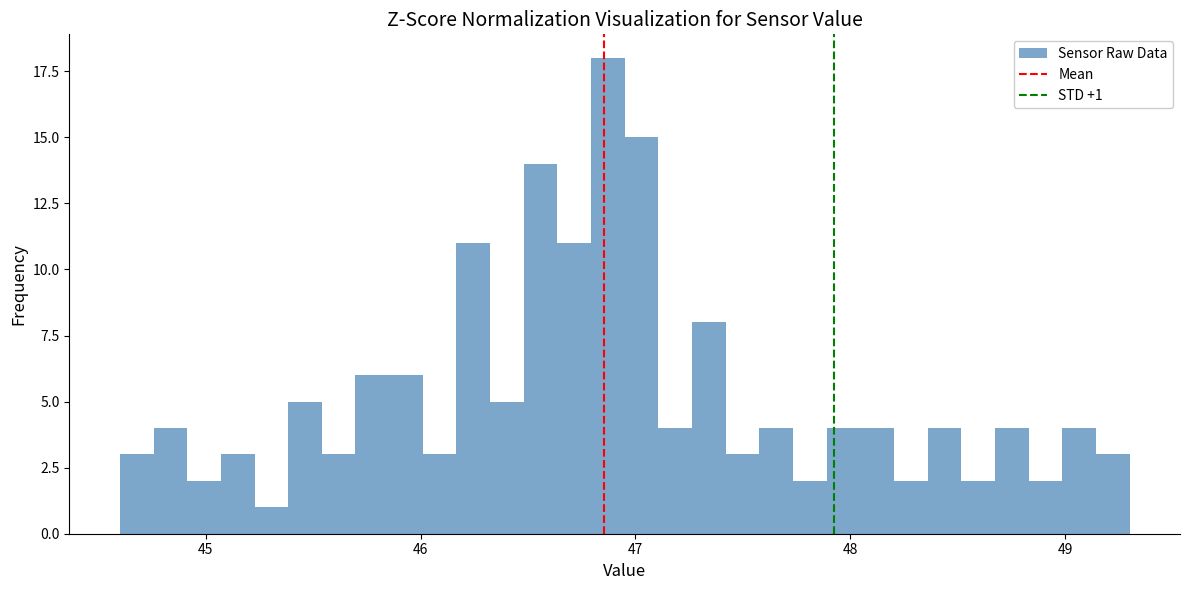

Read against the x-axis, roughly where is the centre of the tallest bar?

46.9